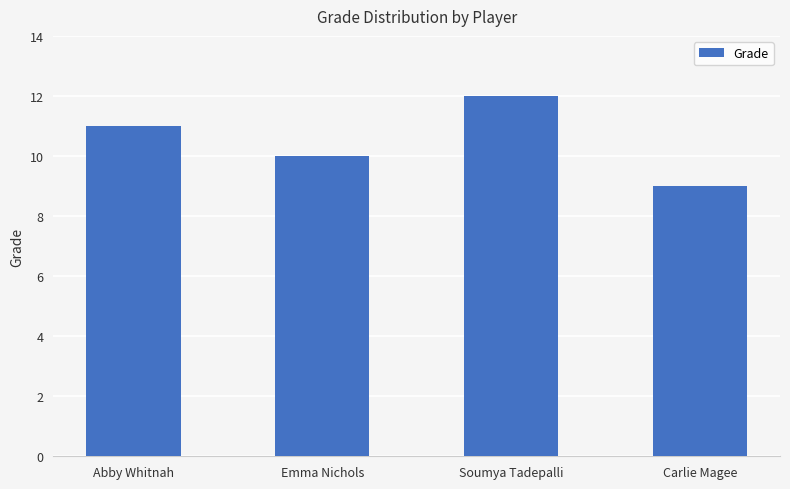

What is the smallest value displayed?

9